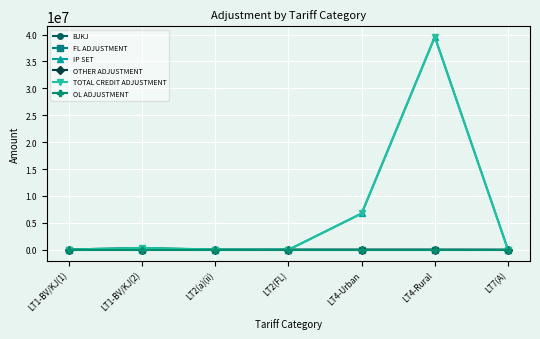

How many categories are shown in the chart?

7